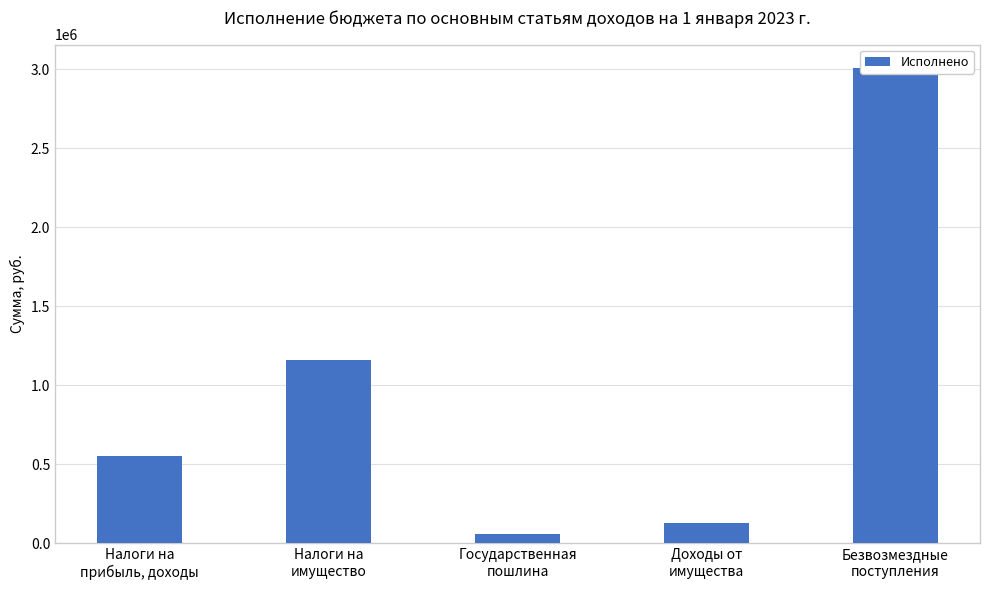

What is the change in value from Государственная
пошлина to Безвозмездные
поступления?

+2943600.2